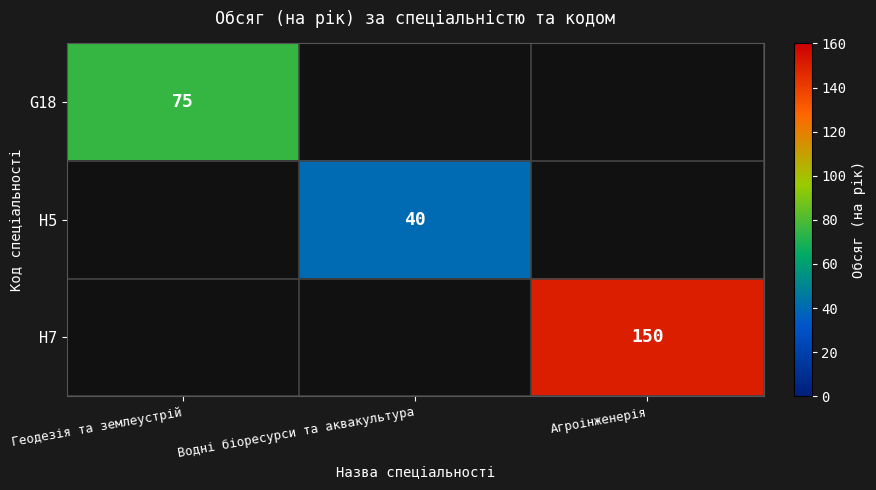

Is it true that H7 equals 150 at Агроінженерія?

True